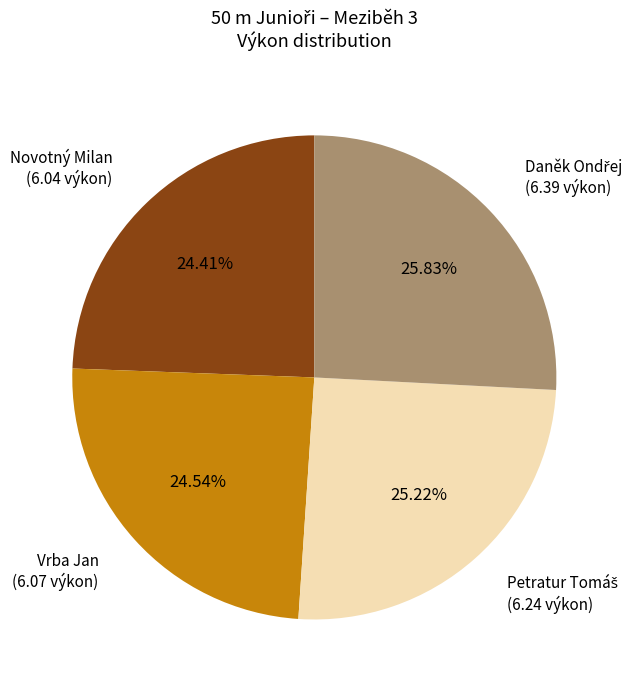

Is there any slice that represents more than half of the pie?

No